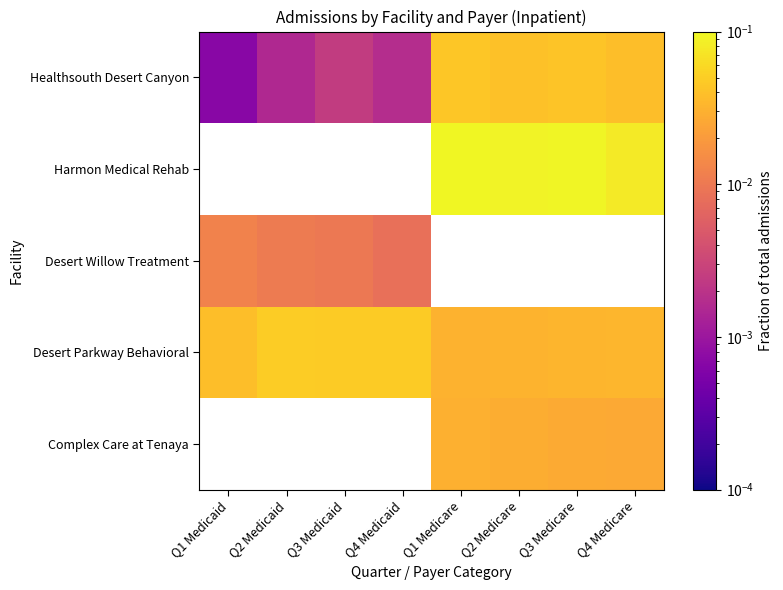

Is the value of Desert Willow Treatment at Q3 Medicare greater than the value of Harmon Medical Rehab at Q3 Medicaid?

No